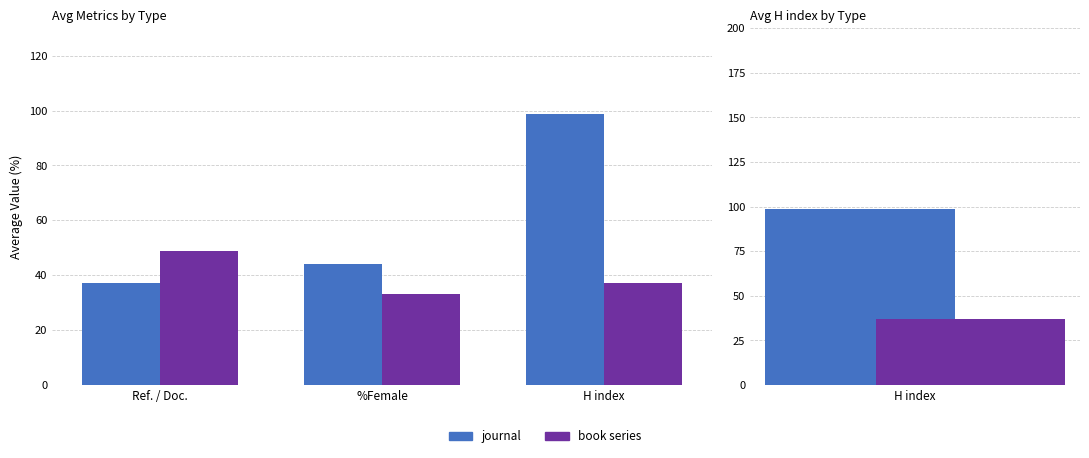

What is the average value of the book series series?

39.7